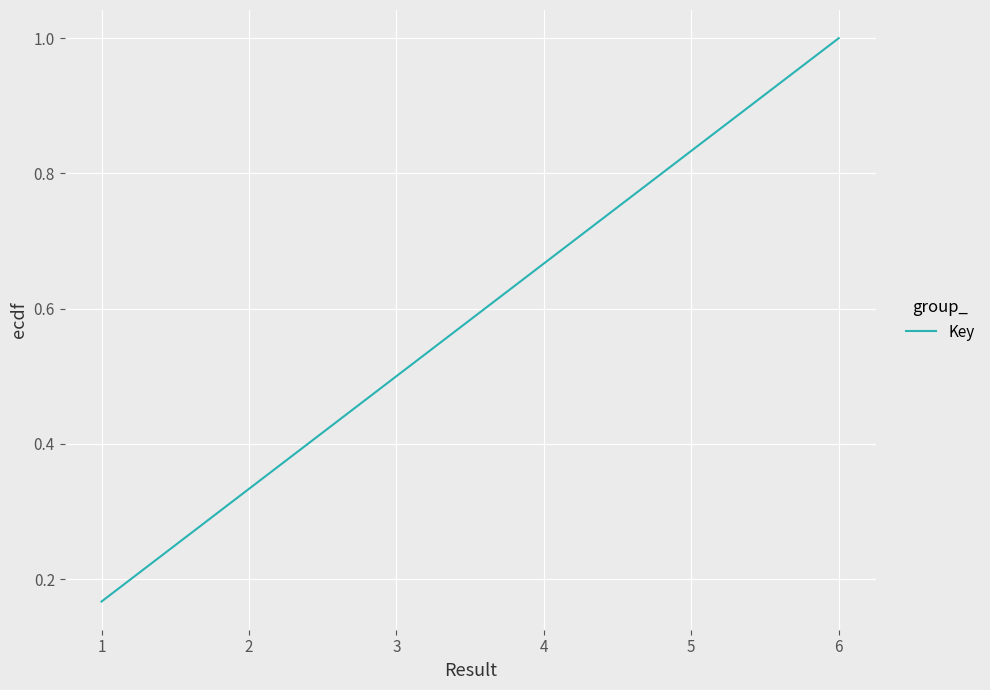

What value does the data have at 3?

0.5